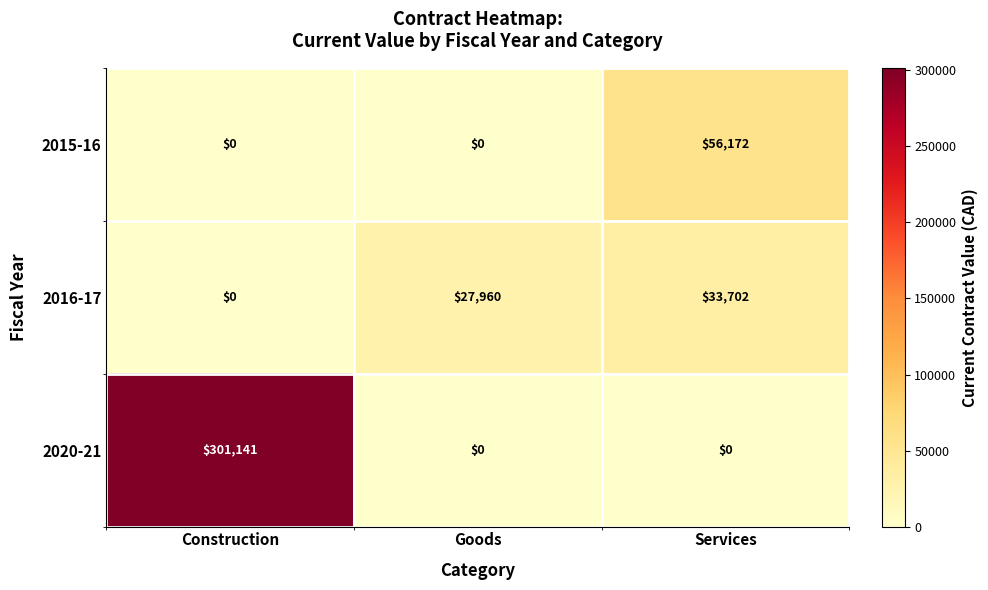

At Services, list the series in order from largest to smallest.

2015-16, 2016-17, 2020-21